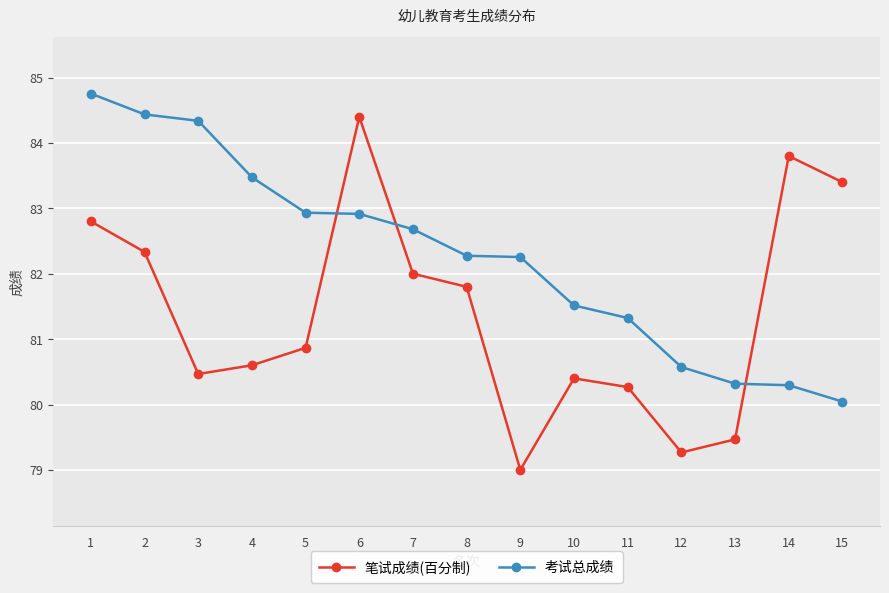

At how many categories does at least one series exceed 80?

15